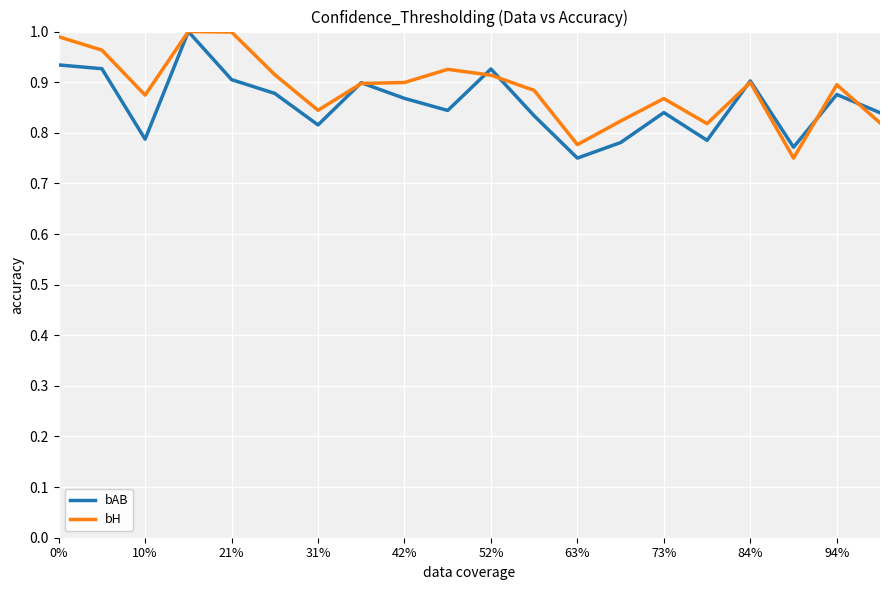

Between 52% and 63%, which series saw the biggest shift?

bAB